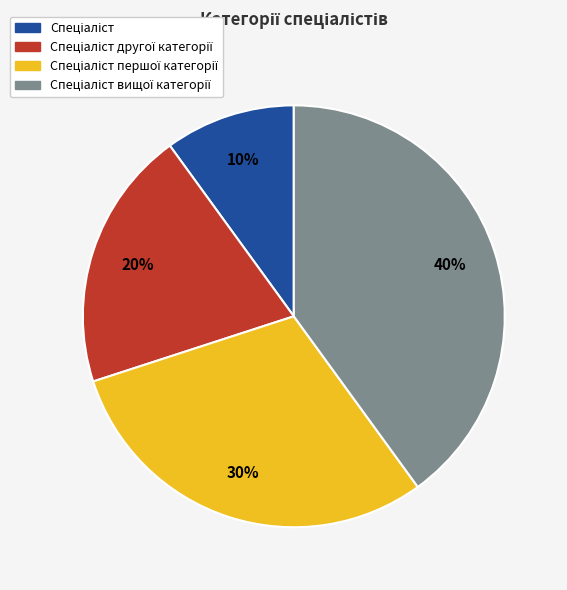

Does any single category account for the majority?

No